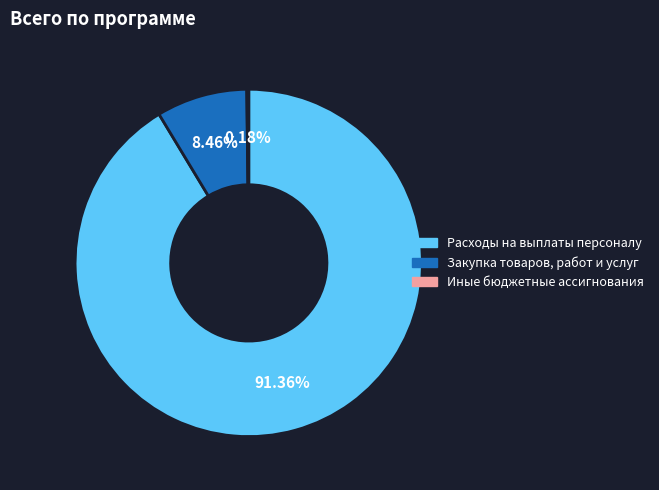

Is there any slice that represents more than half of the pie?

Yes